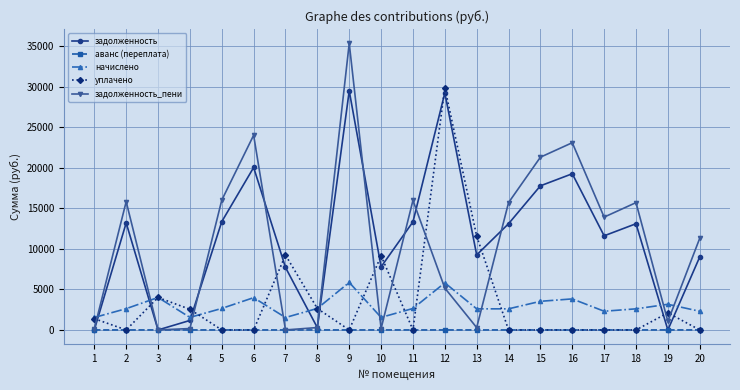

What is the value of the задолженность point at the 9th from the left?

29480.6